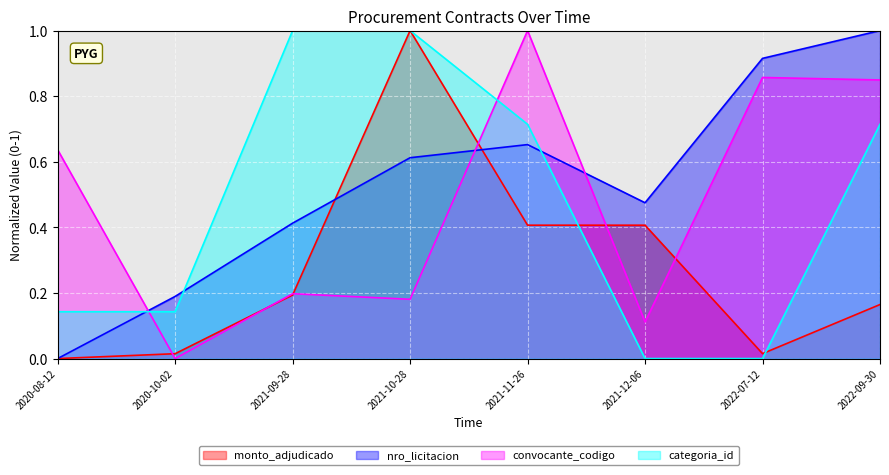

True or false: nro_licitacion has more than 1 points higher than both neighbors.

False